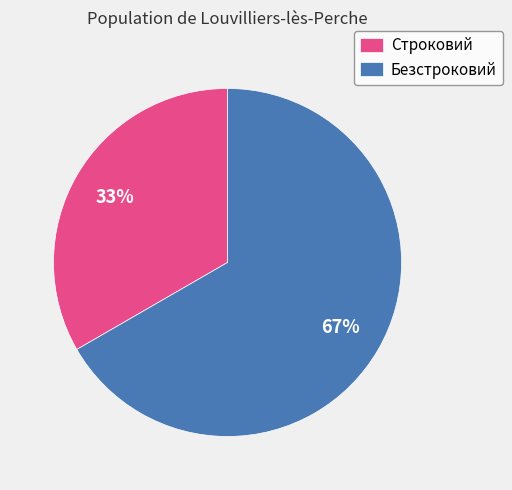

To the nearest percent, what is the combined percentage of Безстроковий and Строковий?

100%